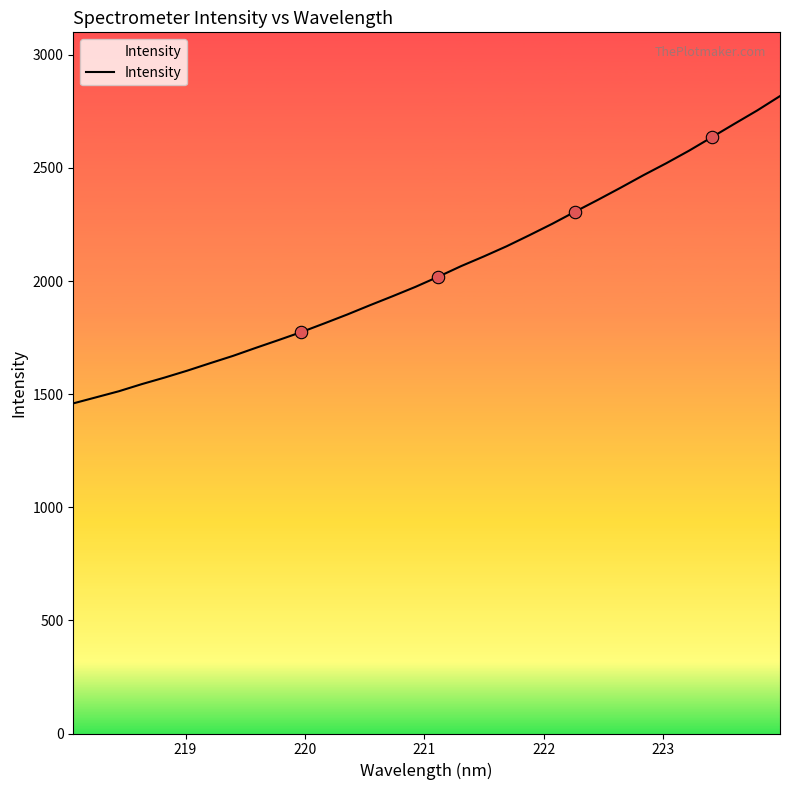

What is the difference between the maximum and minimum values?

1358.3